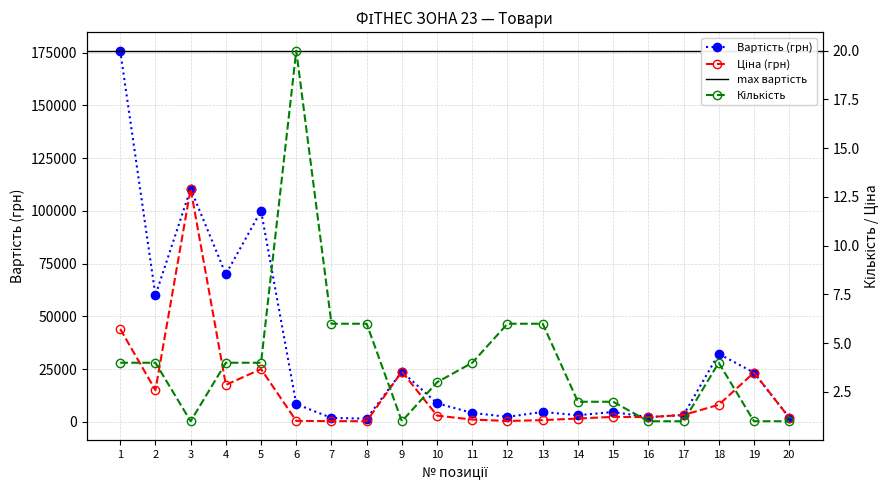

Which label corresponds to the largest value in the chart?

1